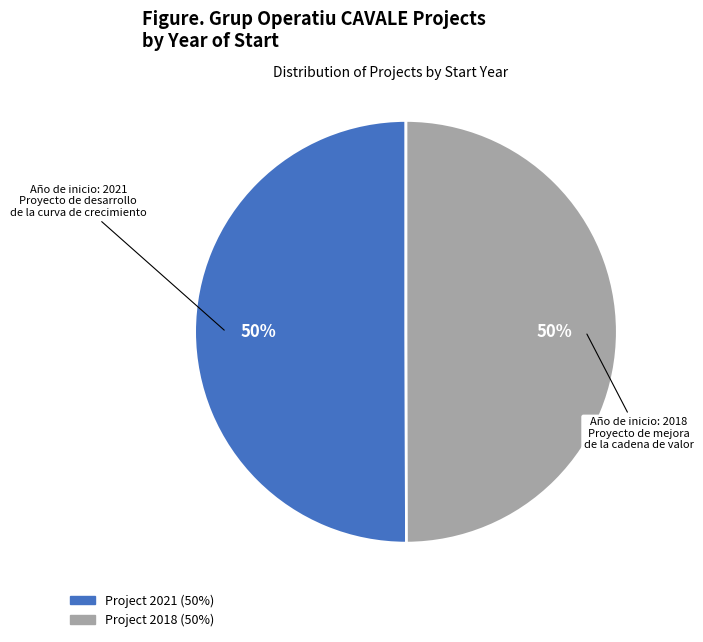

To the nearest percent, what is the average slice percentage?

50%